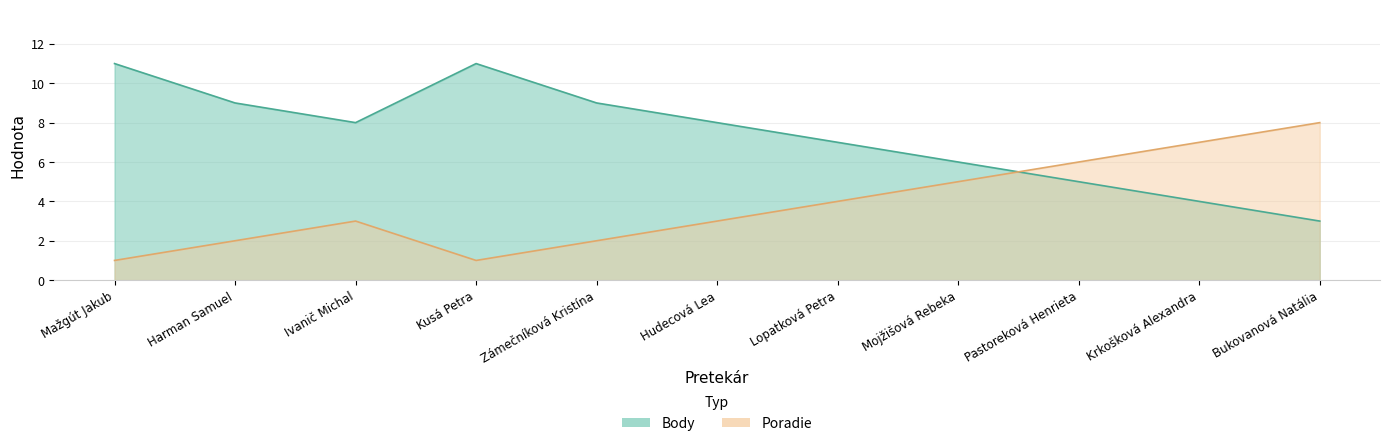

What is the average value of the Poradie series?

4